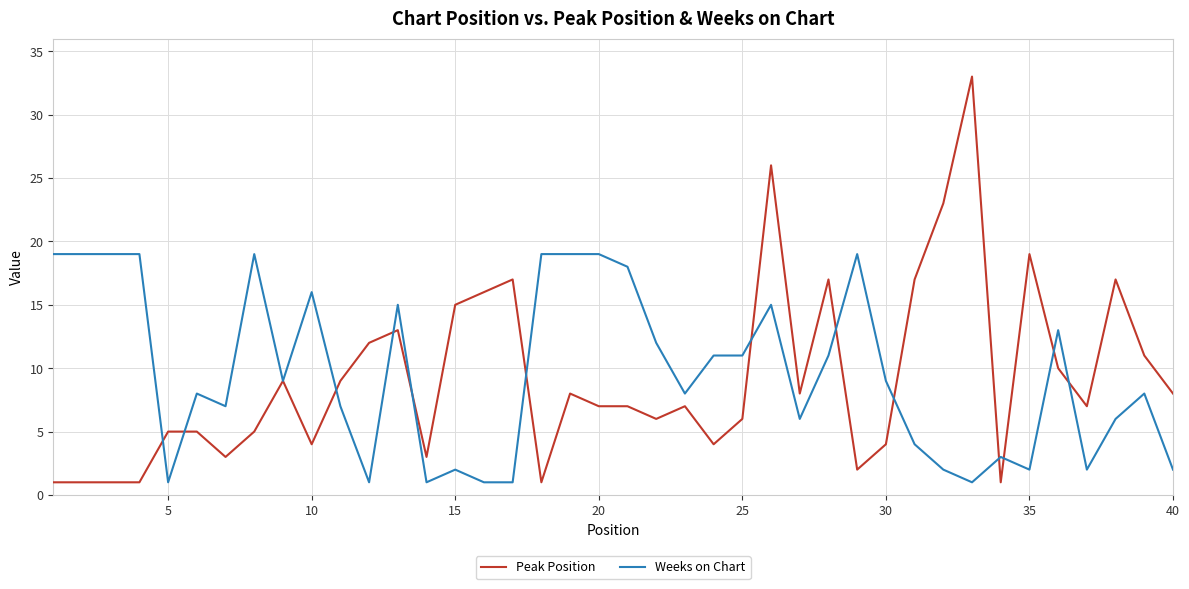

Which series has the largest range (max minus min)?

Peak Position